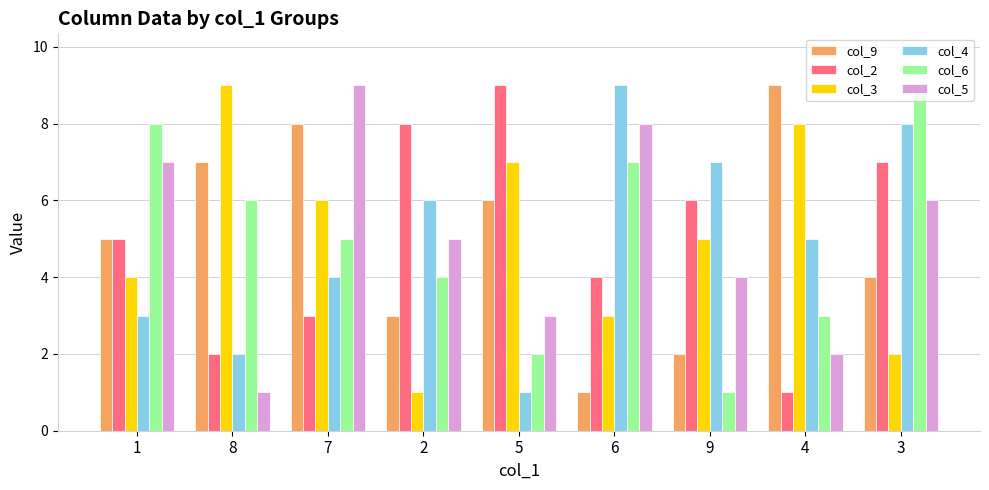

Is the value of col_3 at 3 greater than the value of col_2 at 6?

No